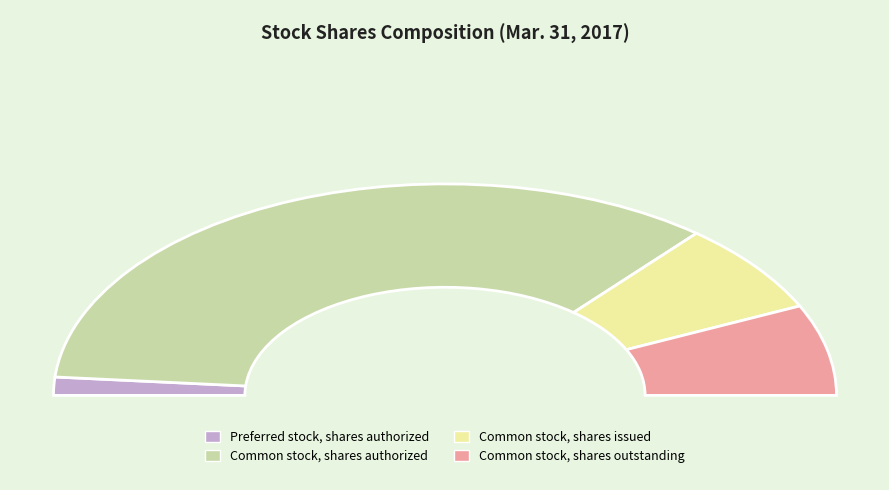

Which category has the biggest portion of the pie?

Common stock, shares authorized